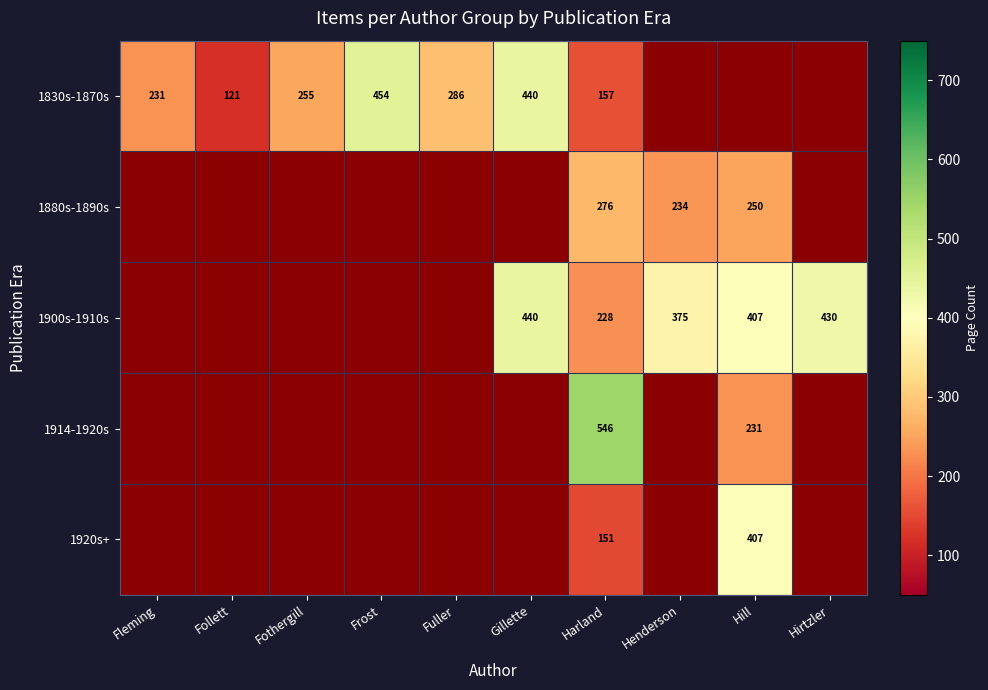

Between Fleming and Fuller, which is larger?

Fuller